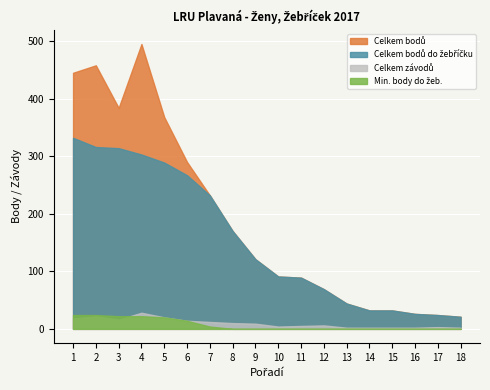

At which label is Celkem závodů closest to 15?

3